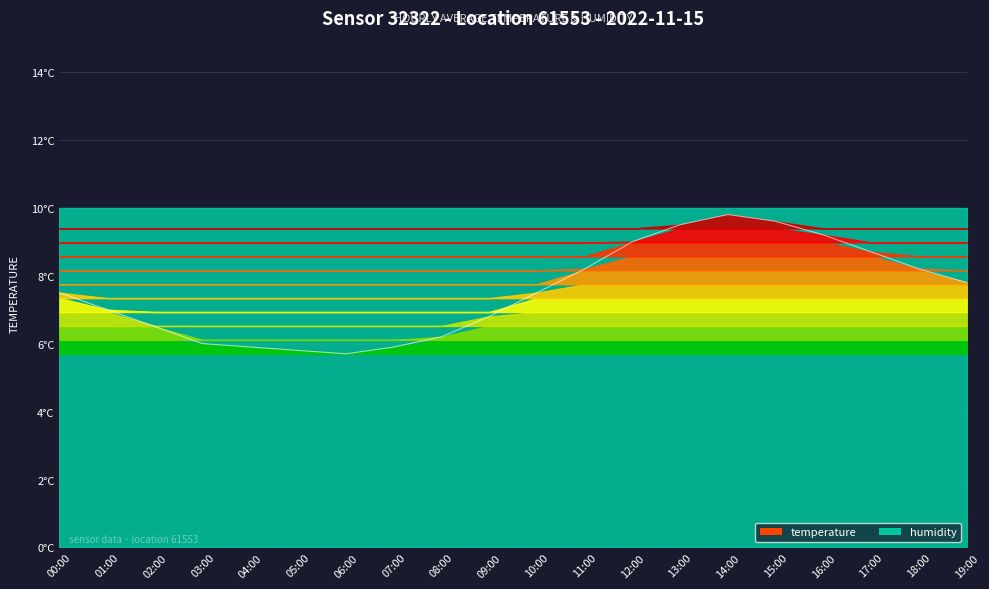

What is the label of the 14th point from the left?

13:00